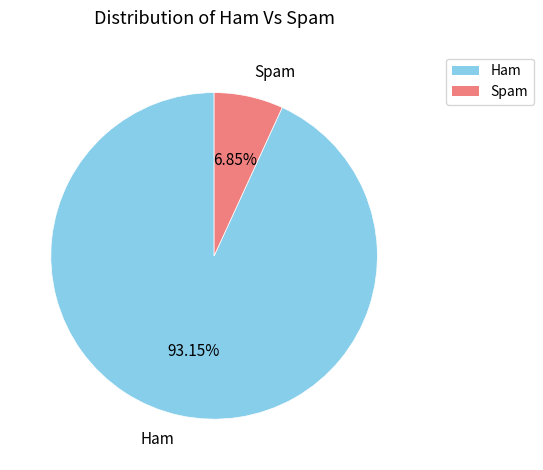

Which category has the smallest portion of the pie?

Spam